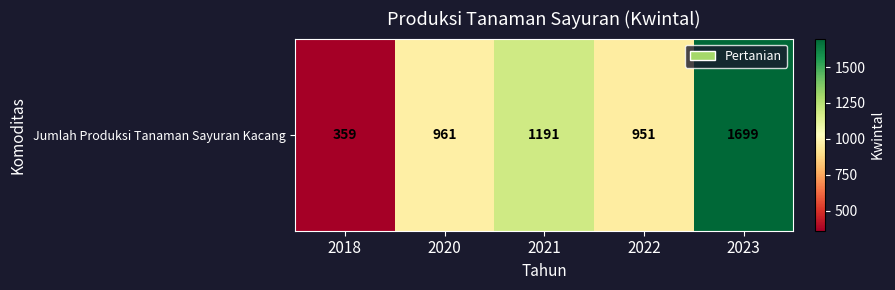

Approximately how many times larger is the value at 2021 compared to 2020?

1.2